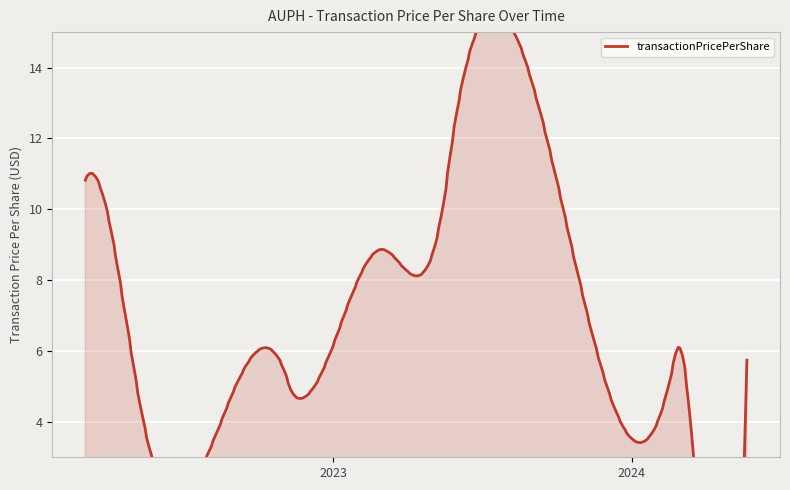

What is the sum of the values at 2024-05-21 and 2023-03-02?

14.7